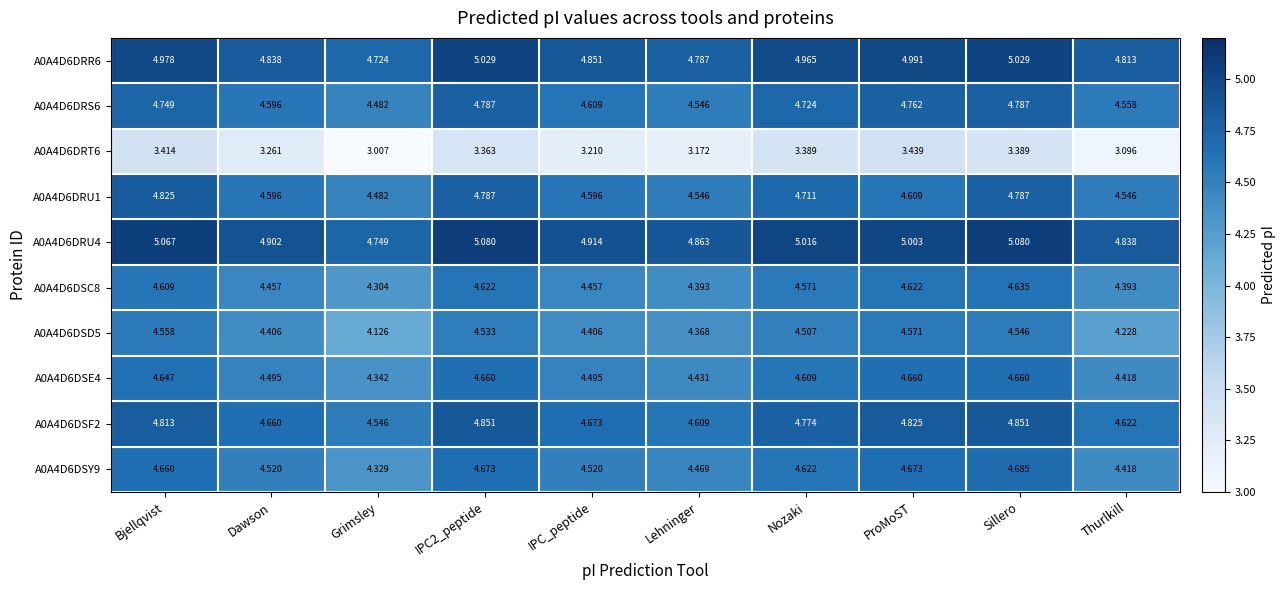

Where is A0A4D6DRU4 nearest to the value 4?

Grimsley